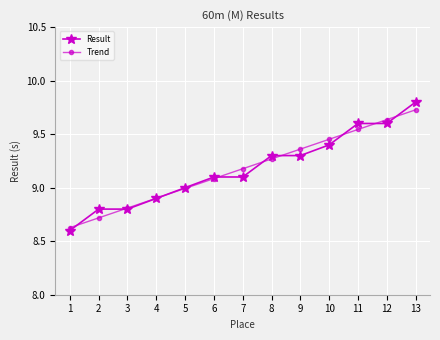

At which label does Trend reach its peak?

13